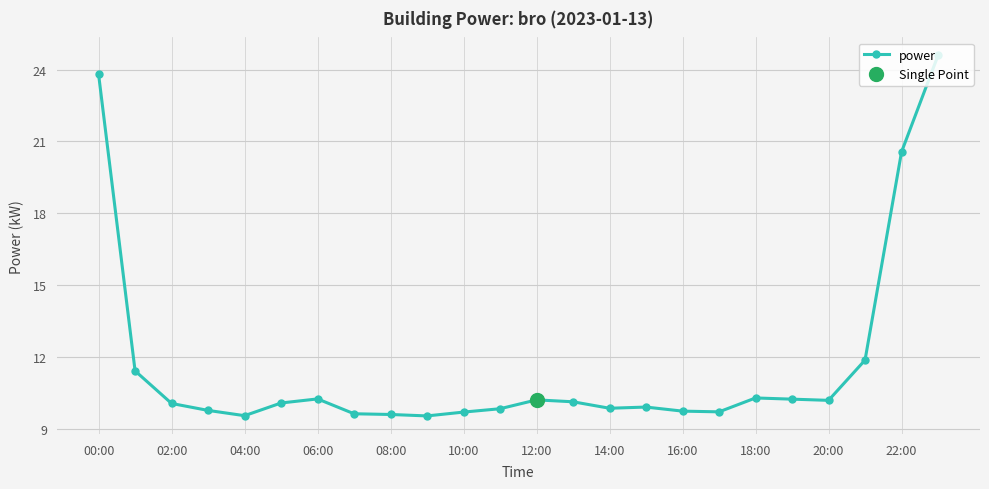

What is the difference between the maximum and second lowest values?

15.0